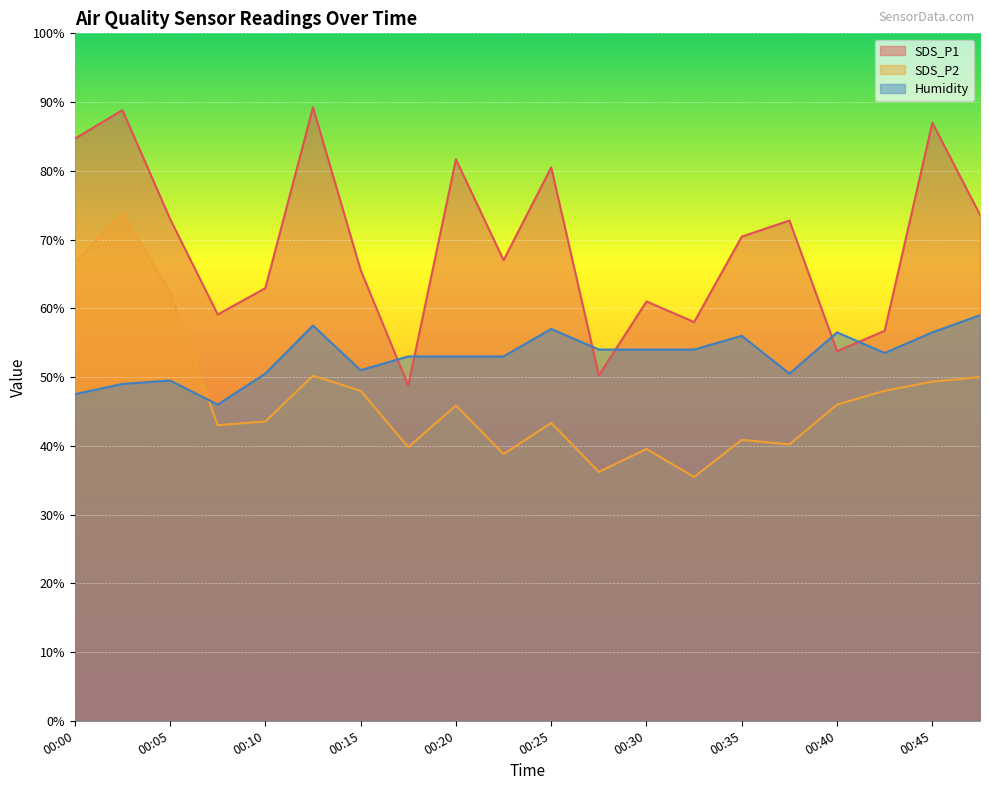

Does the chart display data point markers on the line(s)?

No